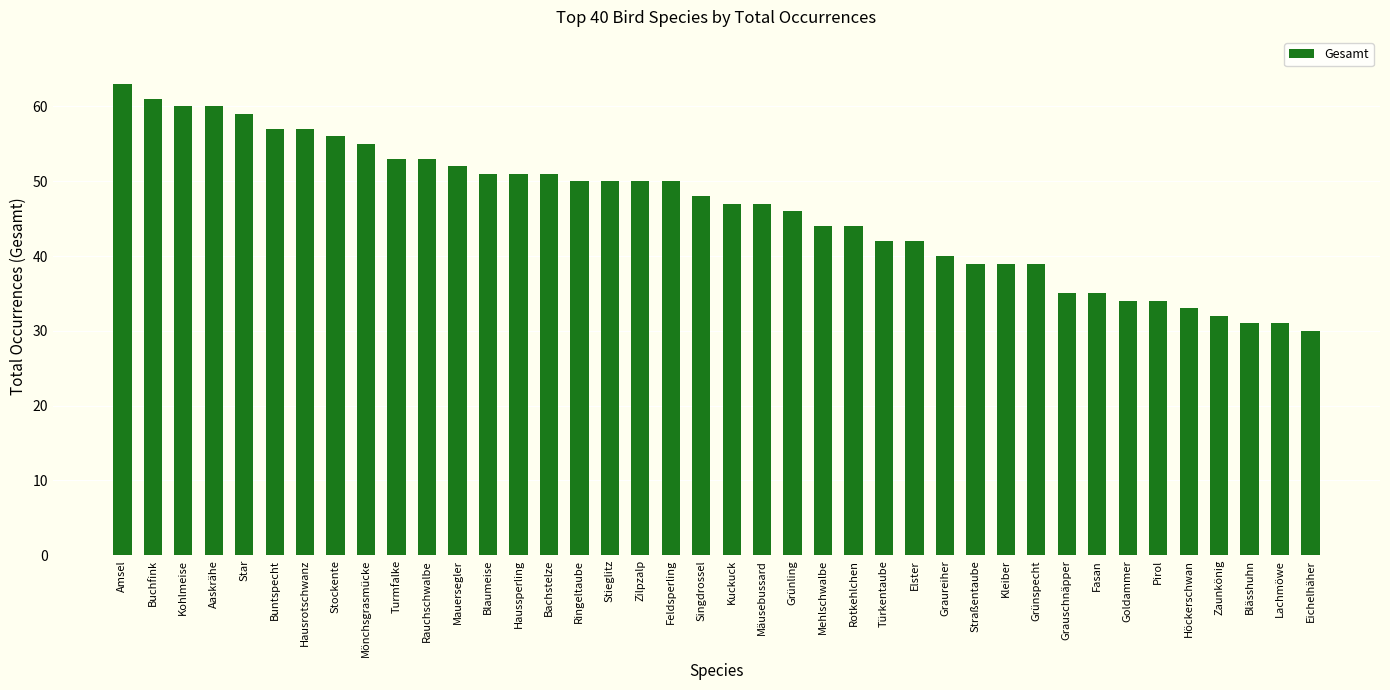

True or false: the data shows 34 at Pirol.

True